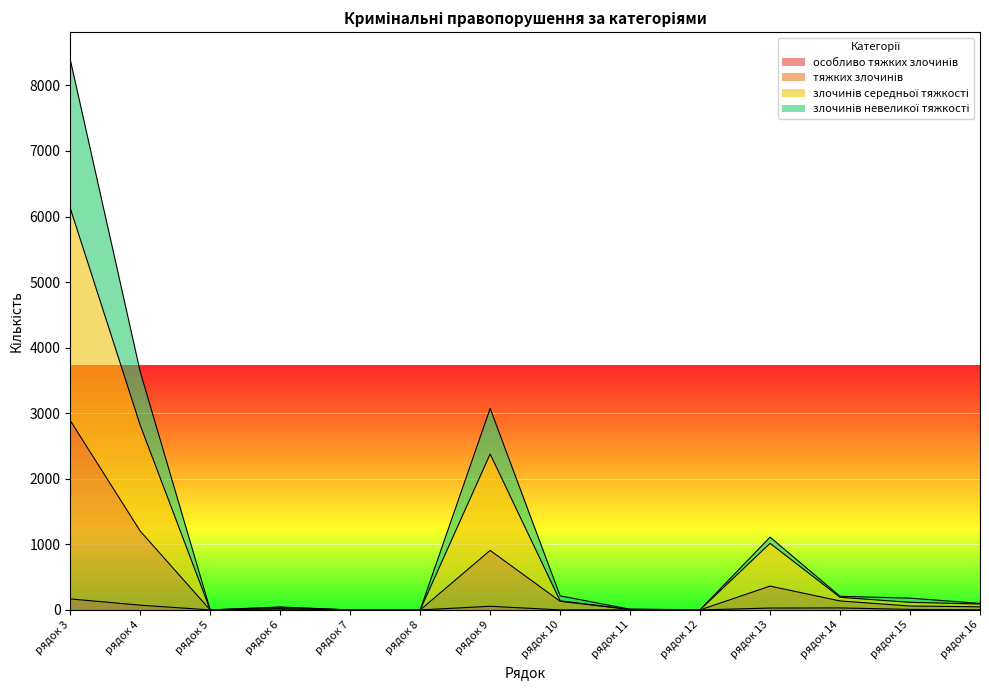

Is it true that злочинів невеликої тяжкості equals 2915 at рядок 5?

False